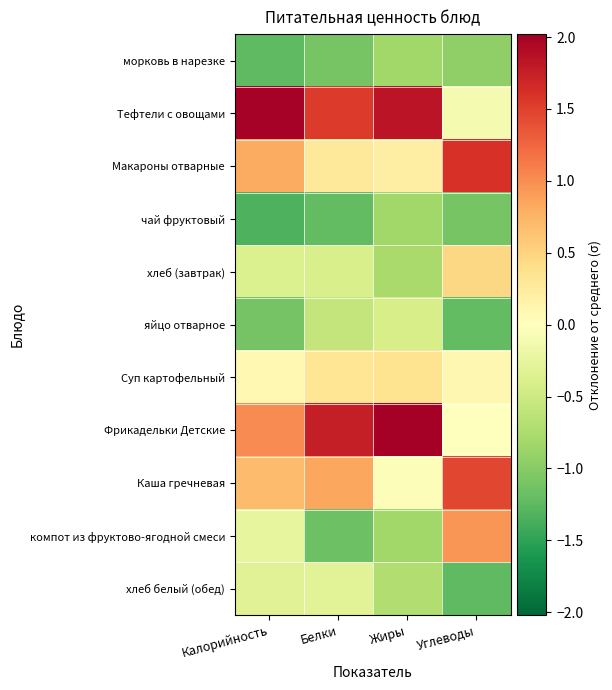

Which series has the largest total across all categories?

Тефтели с овощами